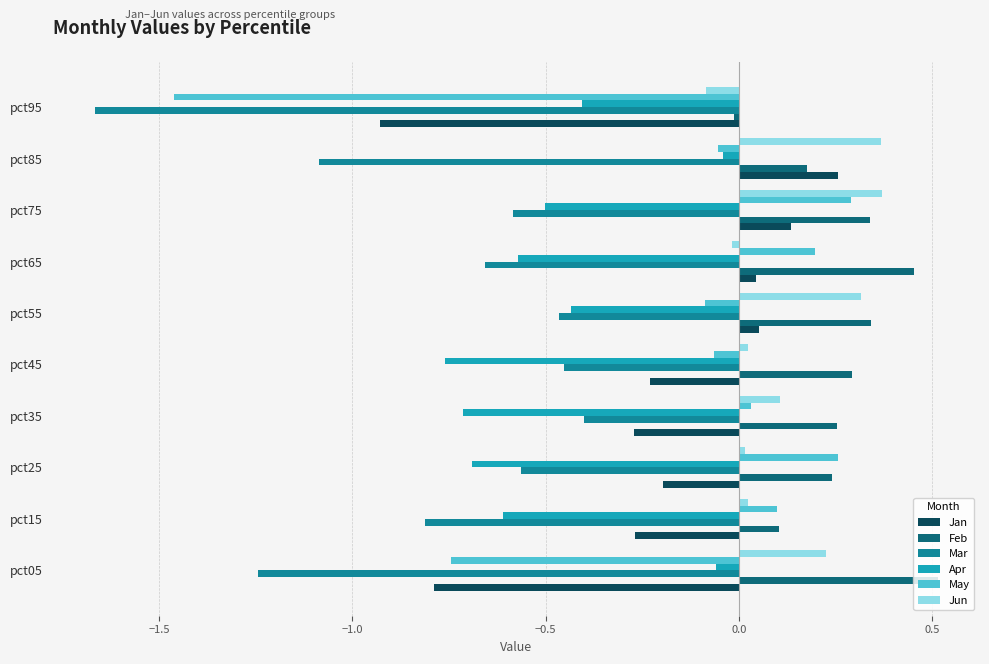

At which category does the chart reach its minimum across all series?

pct95